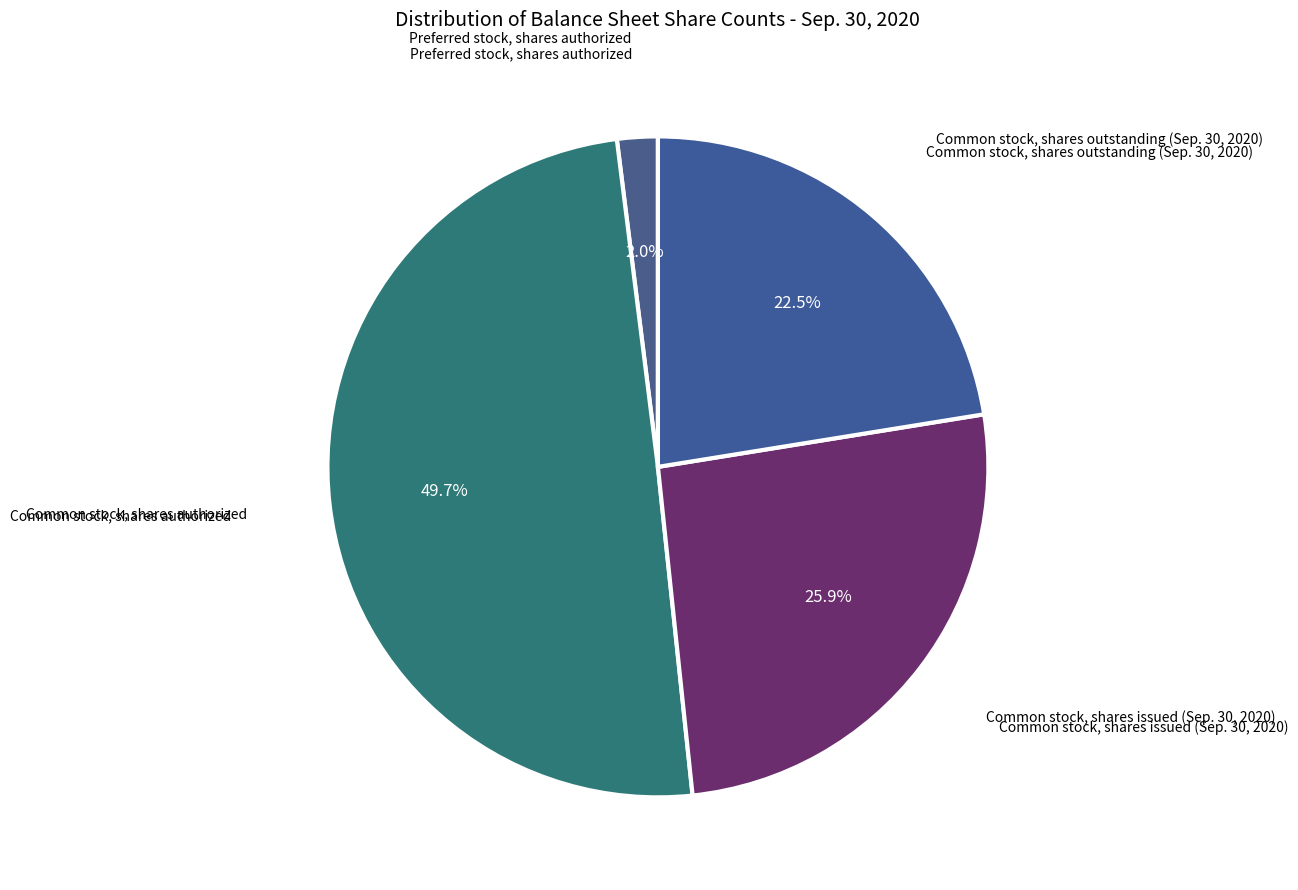

How many slices are in this pie chart?

4